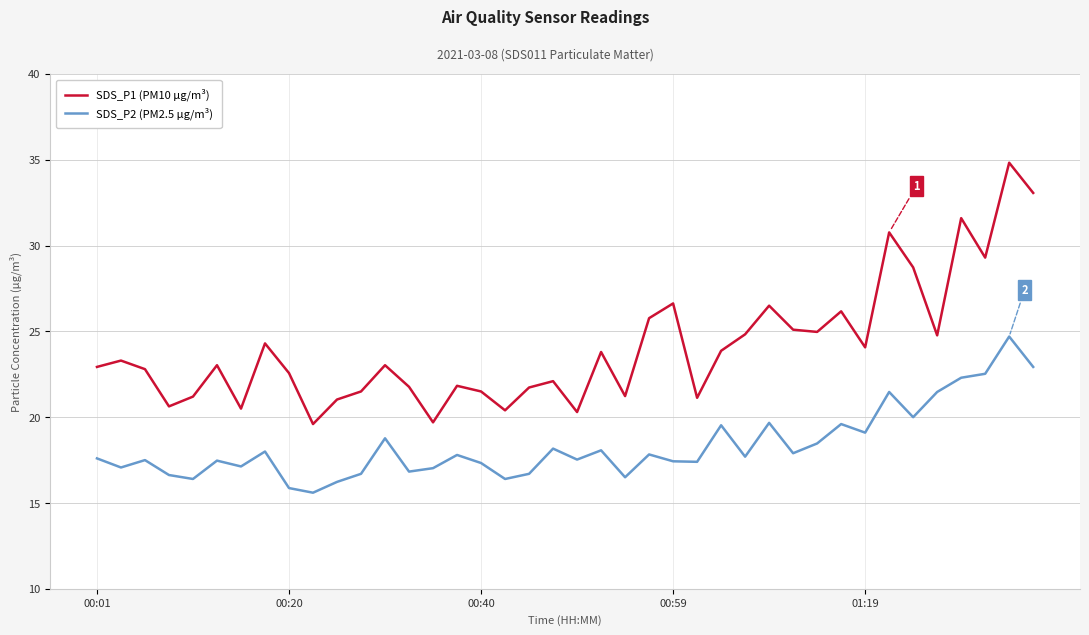

What is the minimum value shown in the chart?

15.6